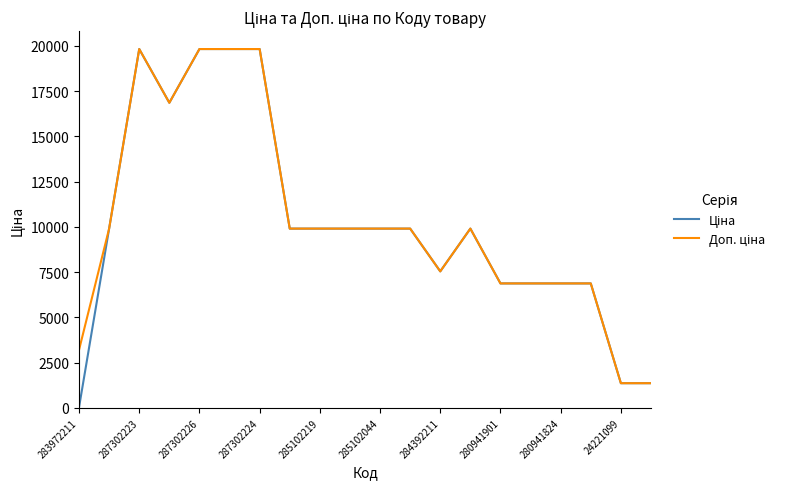

What is the greatest value displayed?

19831.1